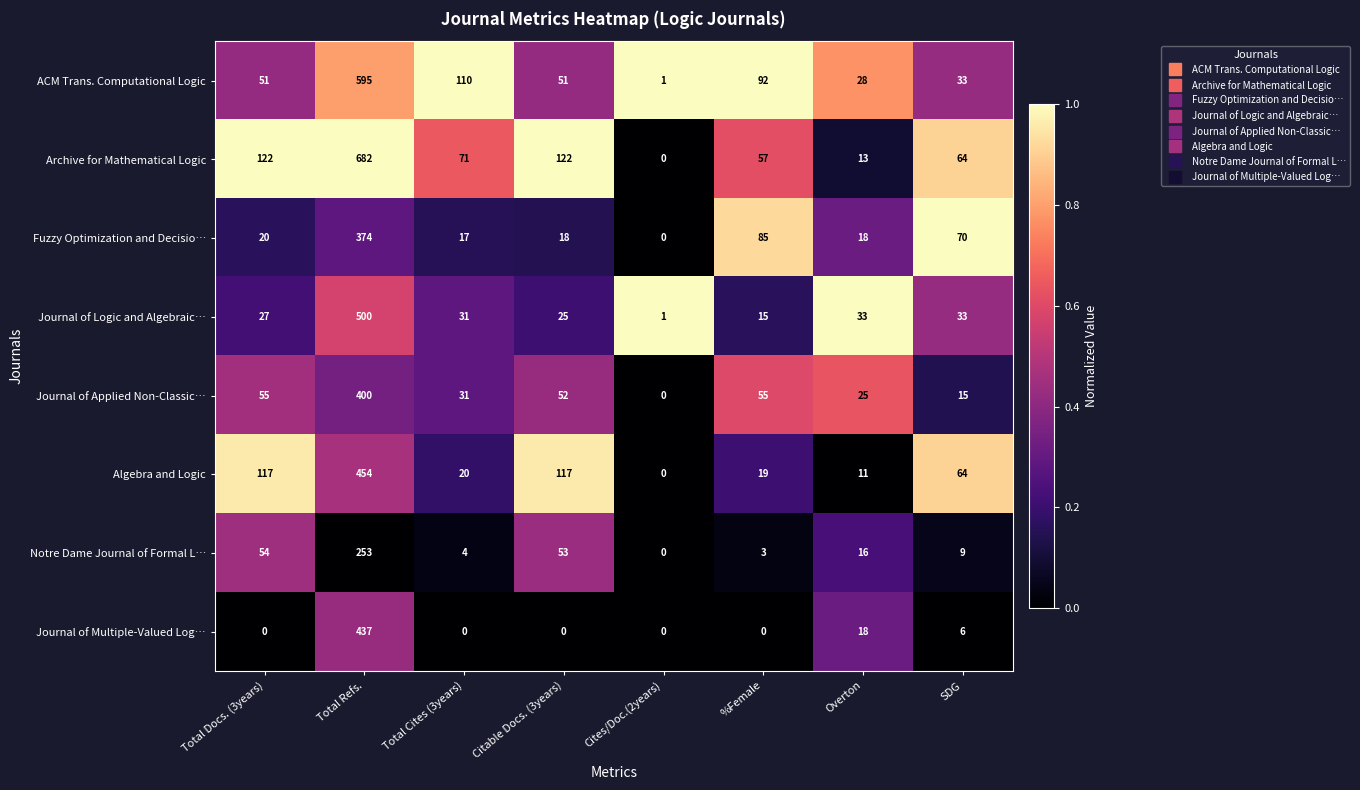

How many categories are shown in the chart?

8